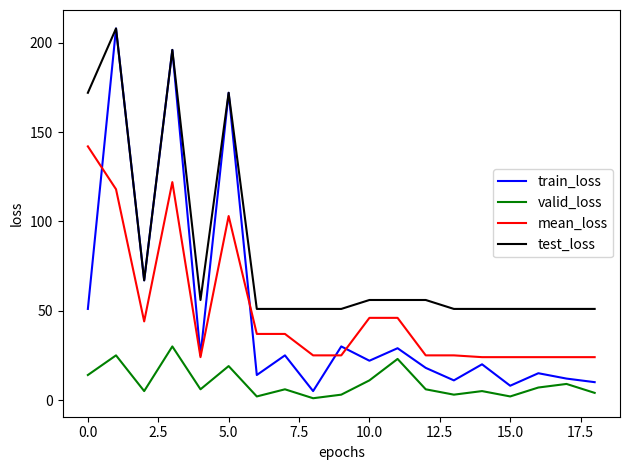

Which series has the largest total across all categories?

test_loss